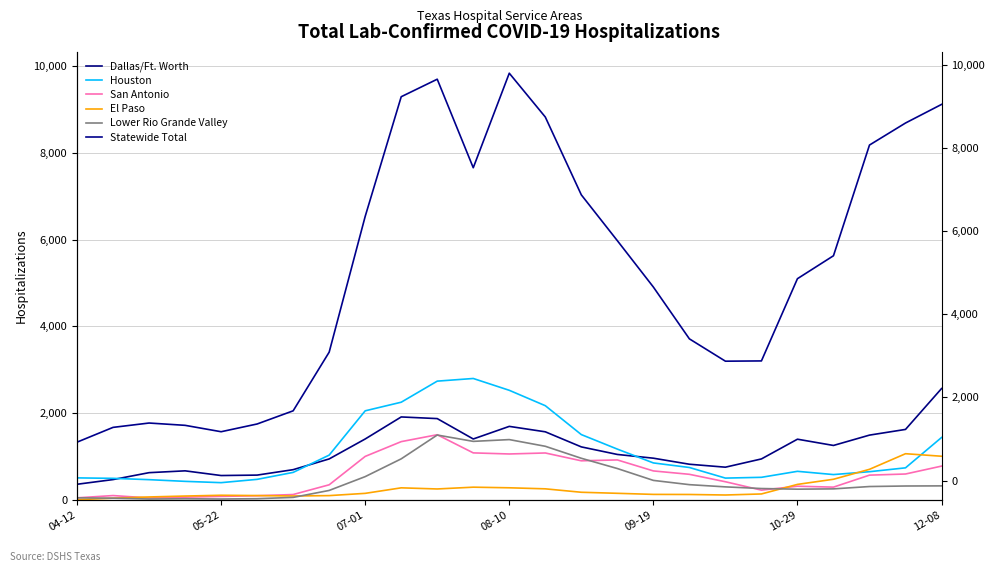

Is this an area chart (filled region under the line)?

No